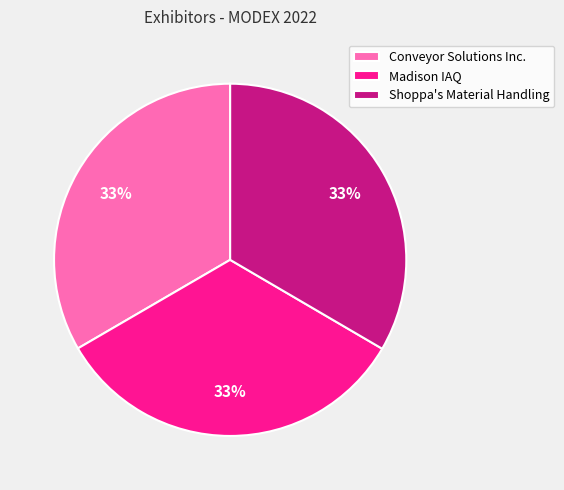

How many segments does this pie chart have?

3